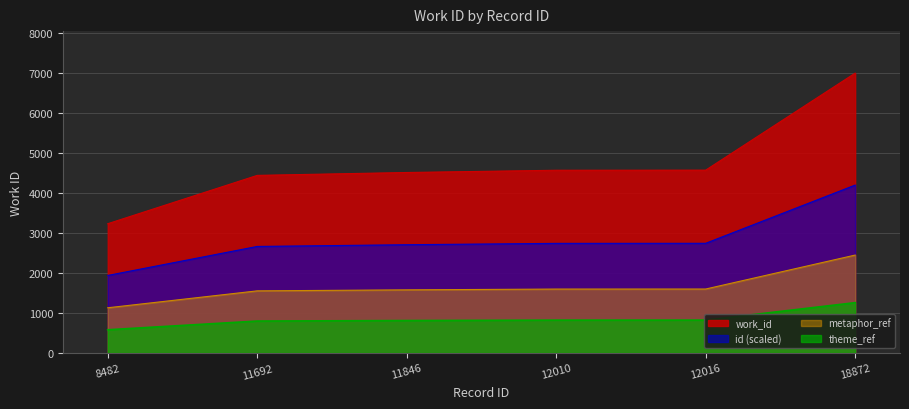

Is it true that the value at 18872 is 1229.8?

False